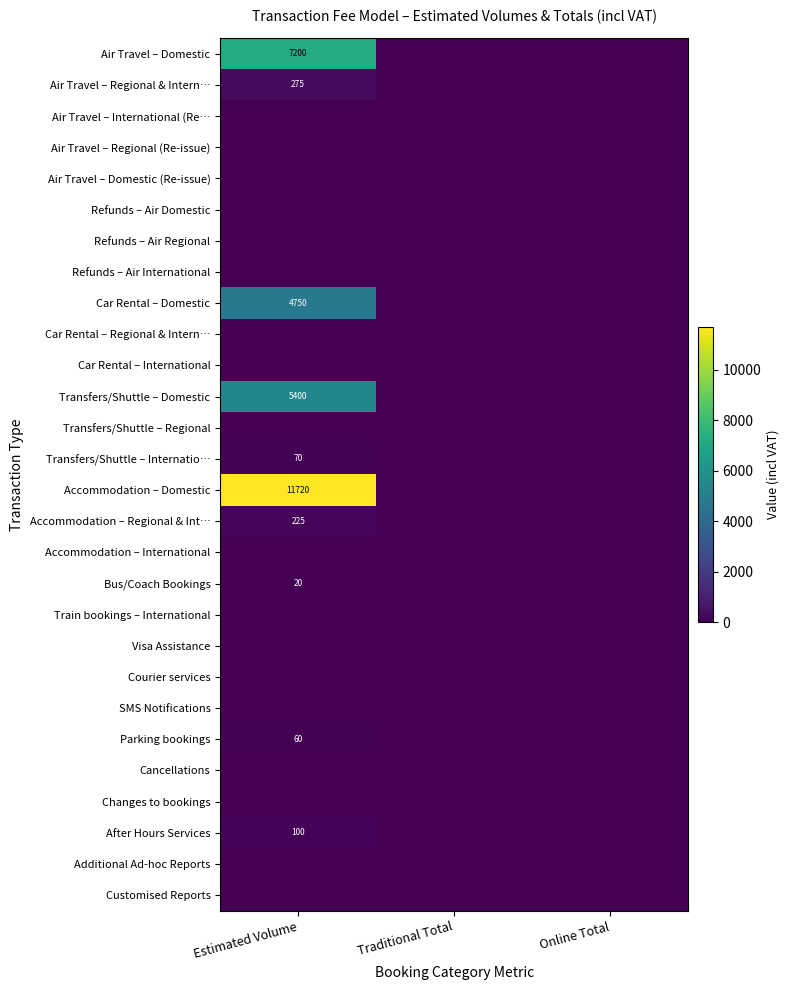

The Air Travel – Regional & Intern… series shows 64 at Estimated Volume. True or false?

False